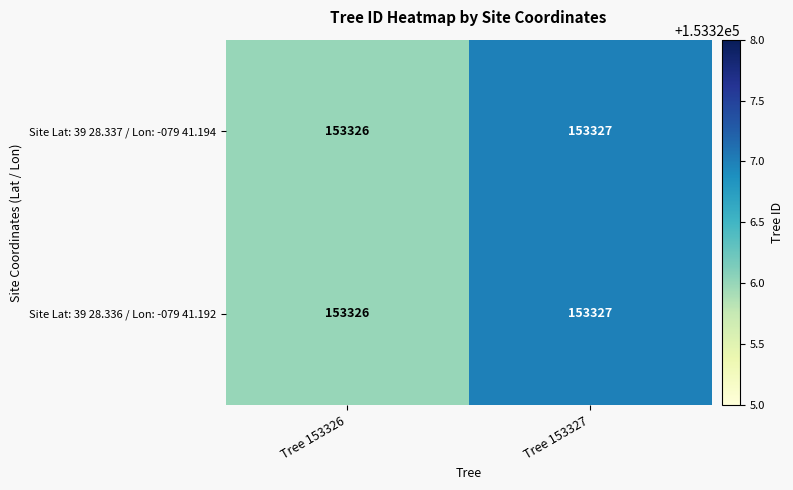

The value of Site Lat: 39 28.336 / Lon: -079 41.192 at Tree 153327 is 153327. True or false?

True